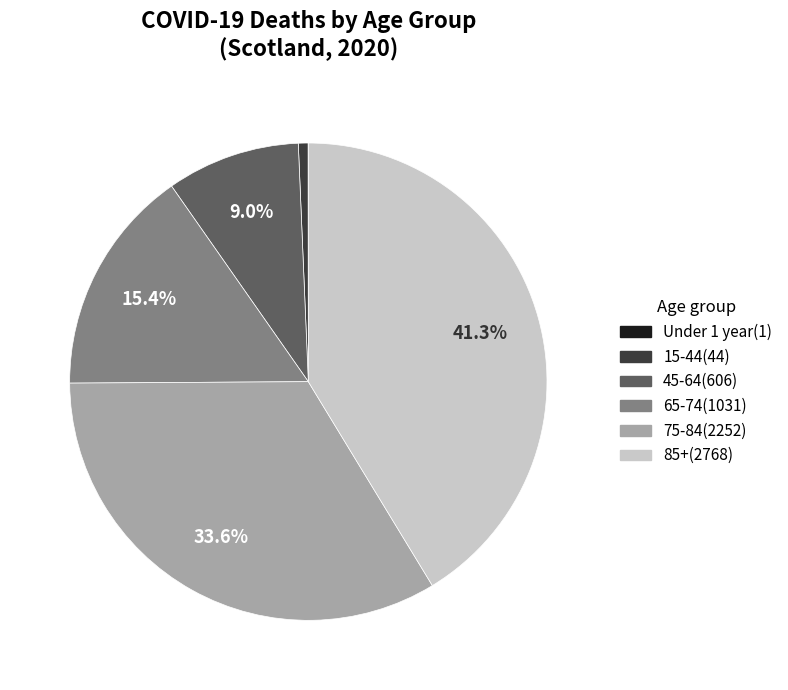

To the nearest percent, what is the difference between the largest and smallest slice percentages?

41%